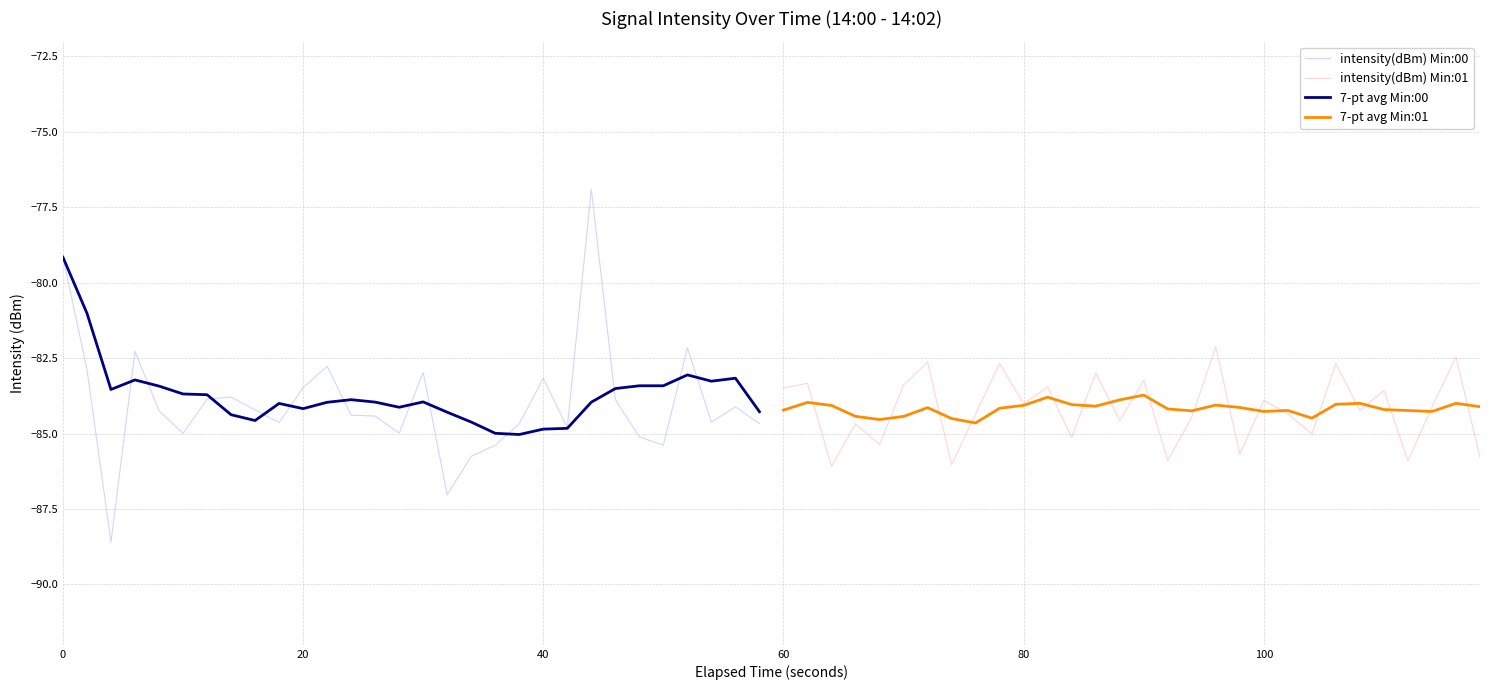

What is the minimum value for 7-pt avg Min:00?

-85.0